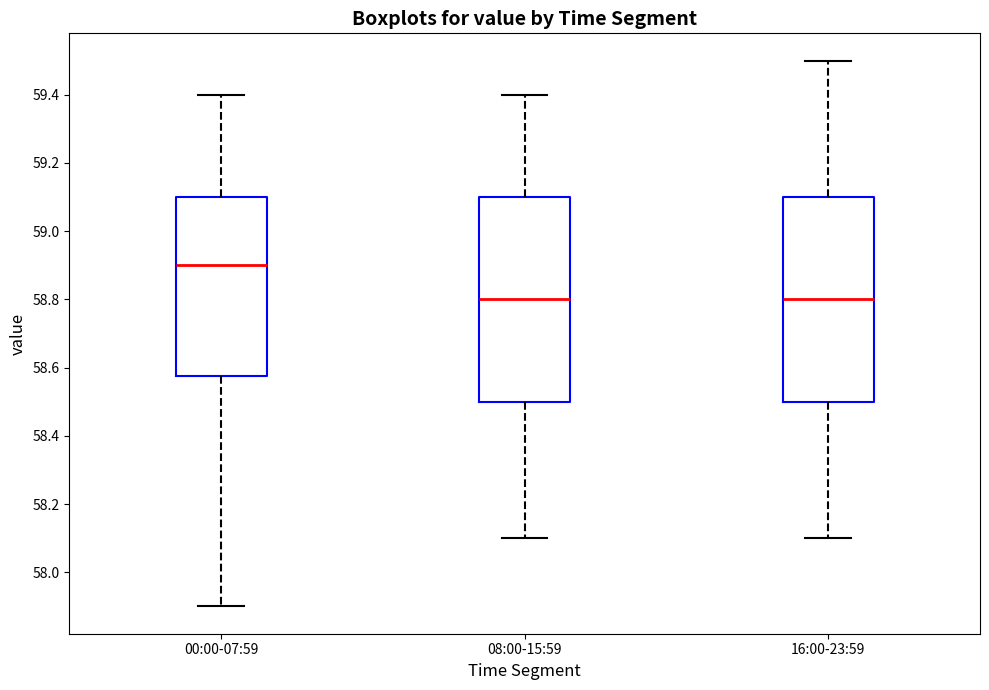

Reading left to right, transcribe this box plot: for each box, give where its median line is, the range the box spans, and where its two whiskers end, as read against the y-axis. The values are not printed on the chart, so give them approximately, as read against the axis.

00:00-07:59: median 58.90, box 58.58 to 59.10, whiskers 57.90 to 59.40
08:00-15:59: median 58.80, box 58.50 to 59.10, whiskers 58.10 to 59.40
16:00-23:59: median 58.80, box 58.50 to 59.10, whiskers 58.10 to 59.50